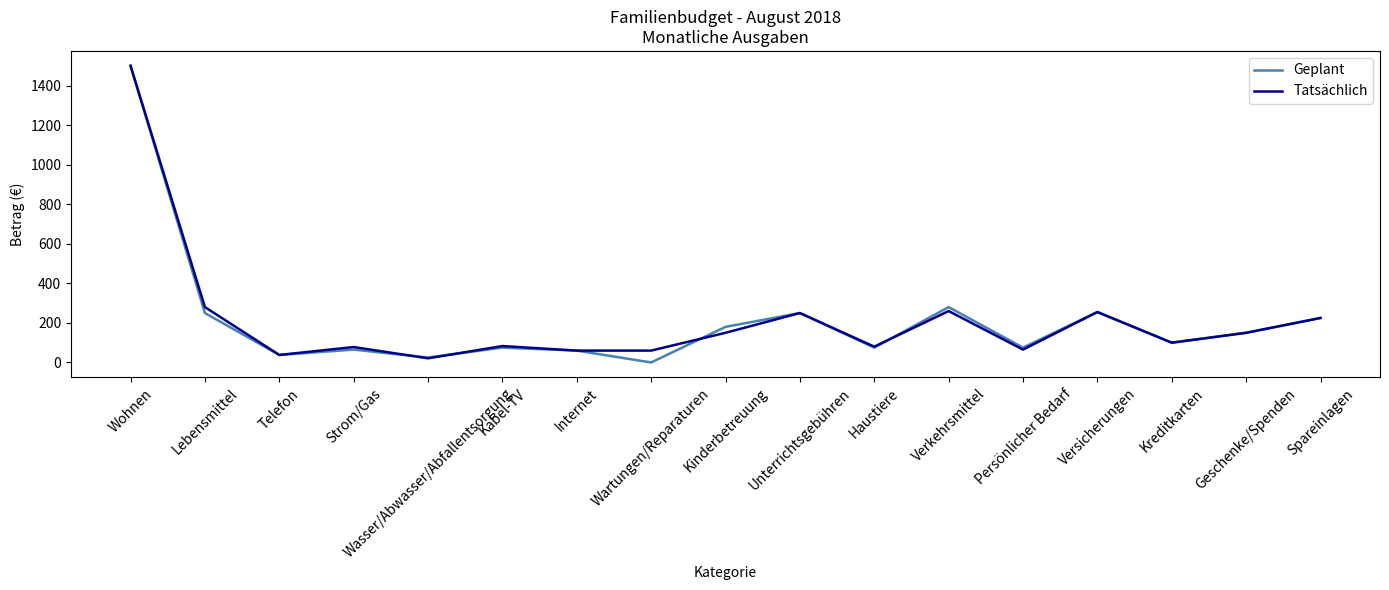

Is it true that Tatsächlich equals 250 at Unterrichtsgebühren?

True